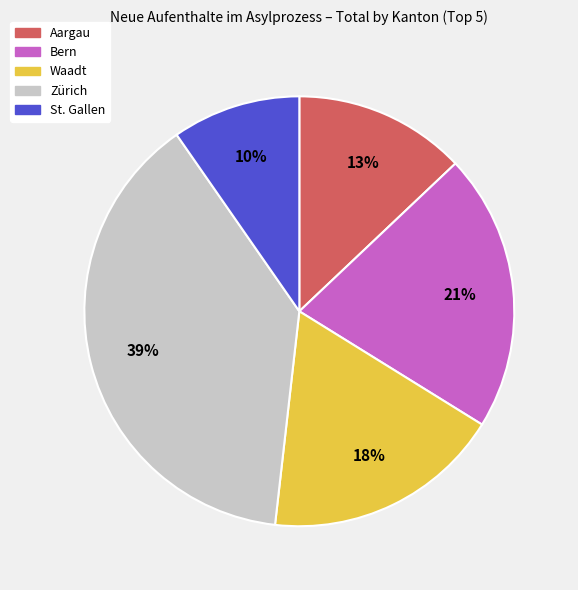

To the nearest percent, what portion does Waadt represent?

18%